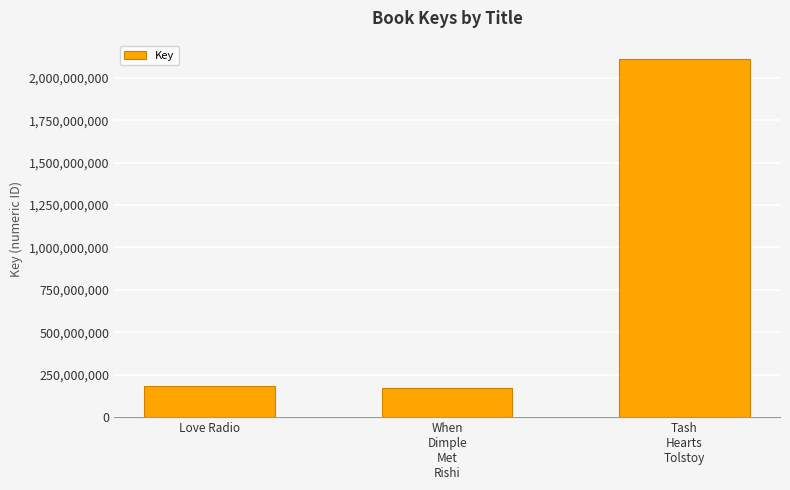

Which category has the highest value across all series?

Tash
Hearts
Tolstoy